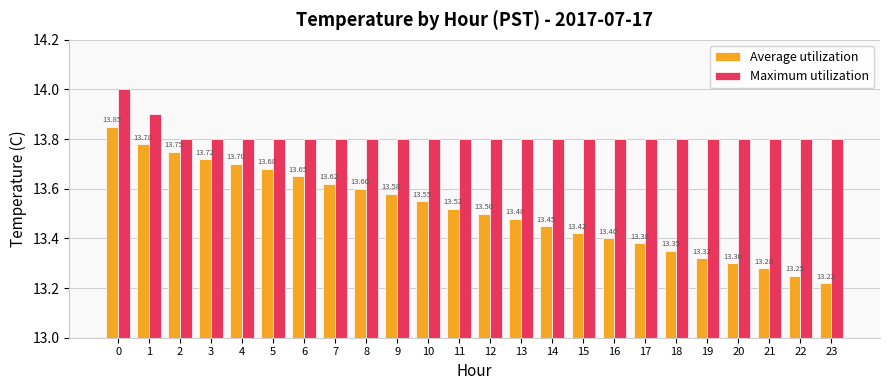

Which series has the widest spread of values?

Average utilization